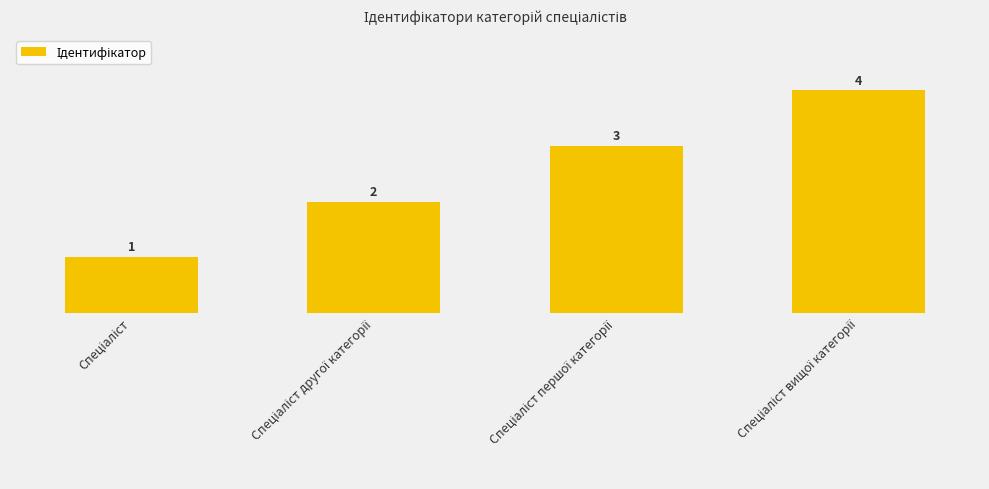

What is the sum of the values at Спеціаліст вищої категорії and Спеціаліст?

5